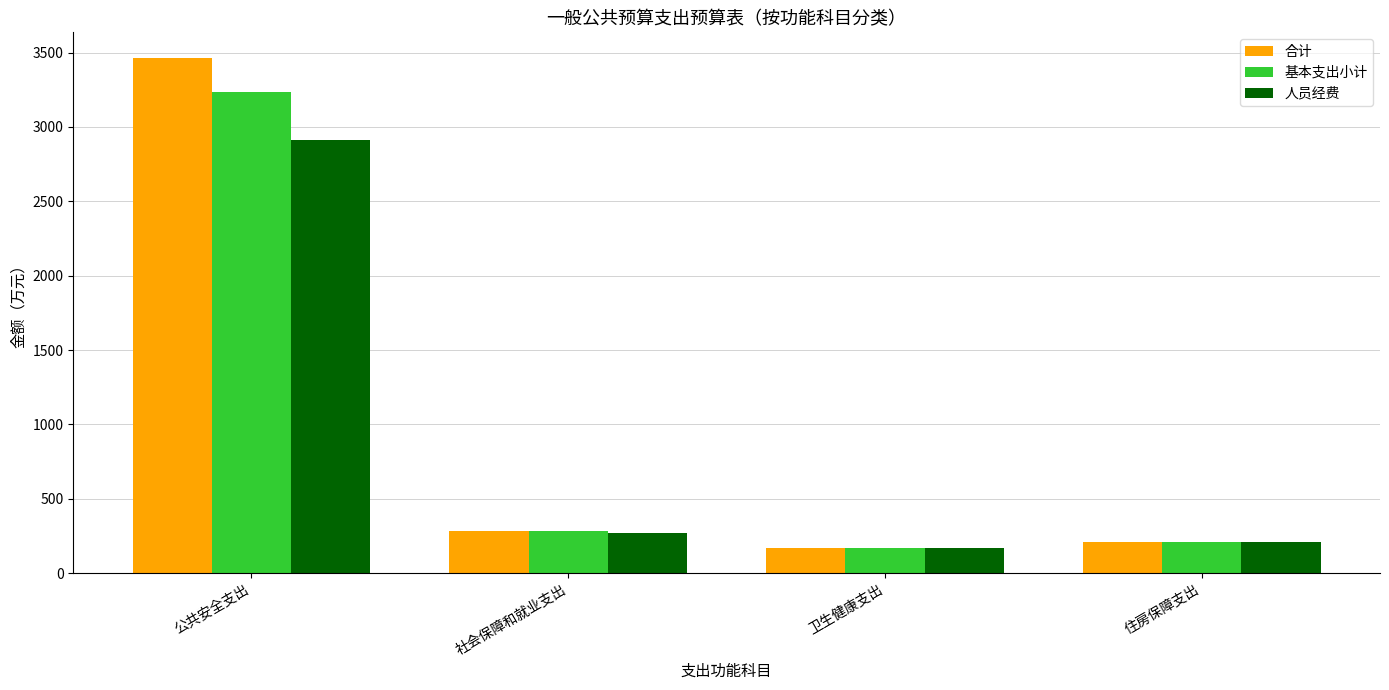

How many data points in 基本支出小计 are less than 280?

2